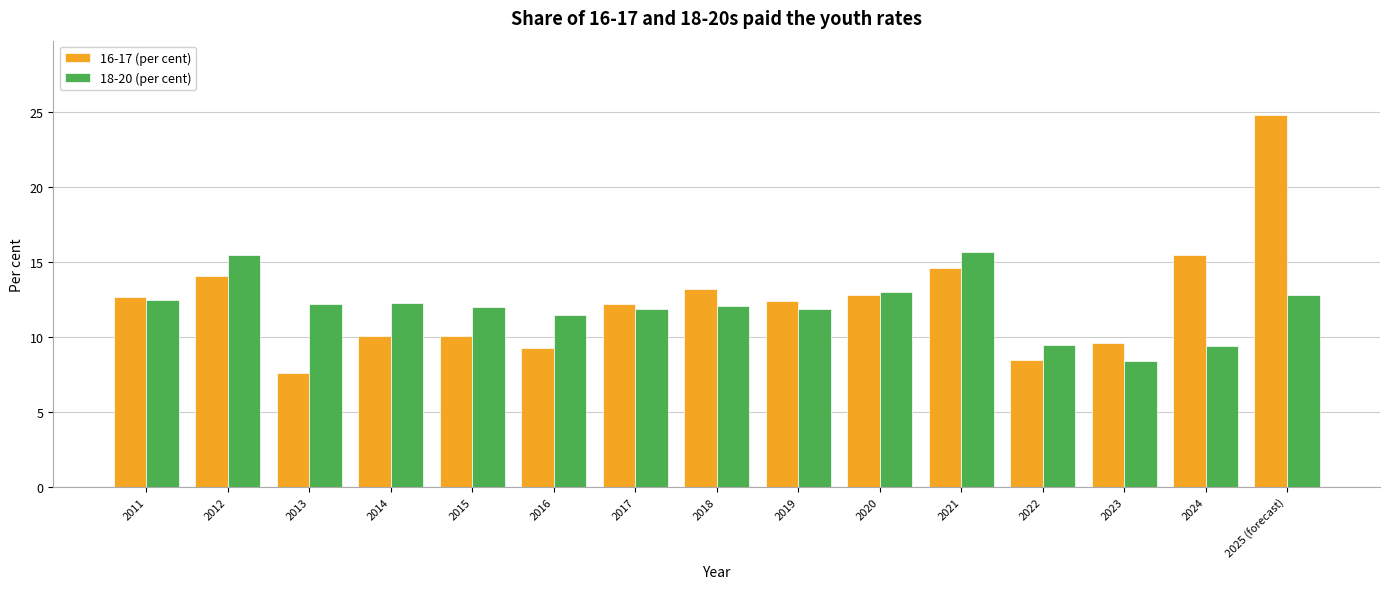

Which series has the largest total across all categories?

16-17 (per cent)